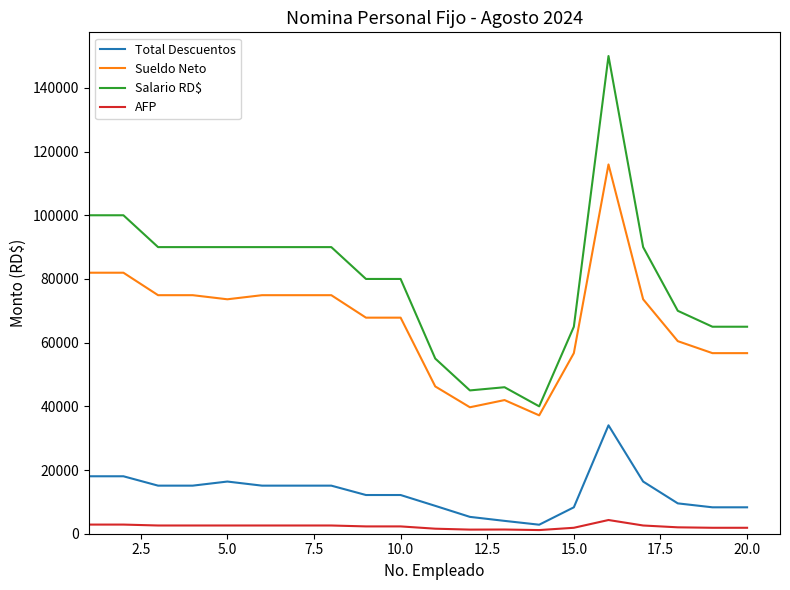

What is the maximum value shown in the chart?

150000.0